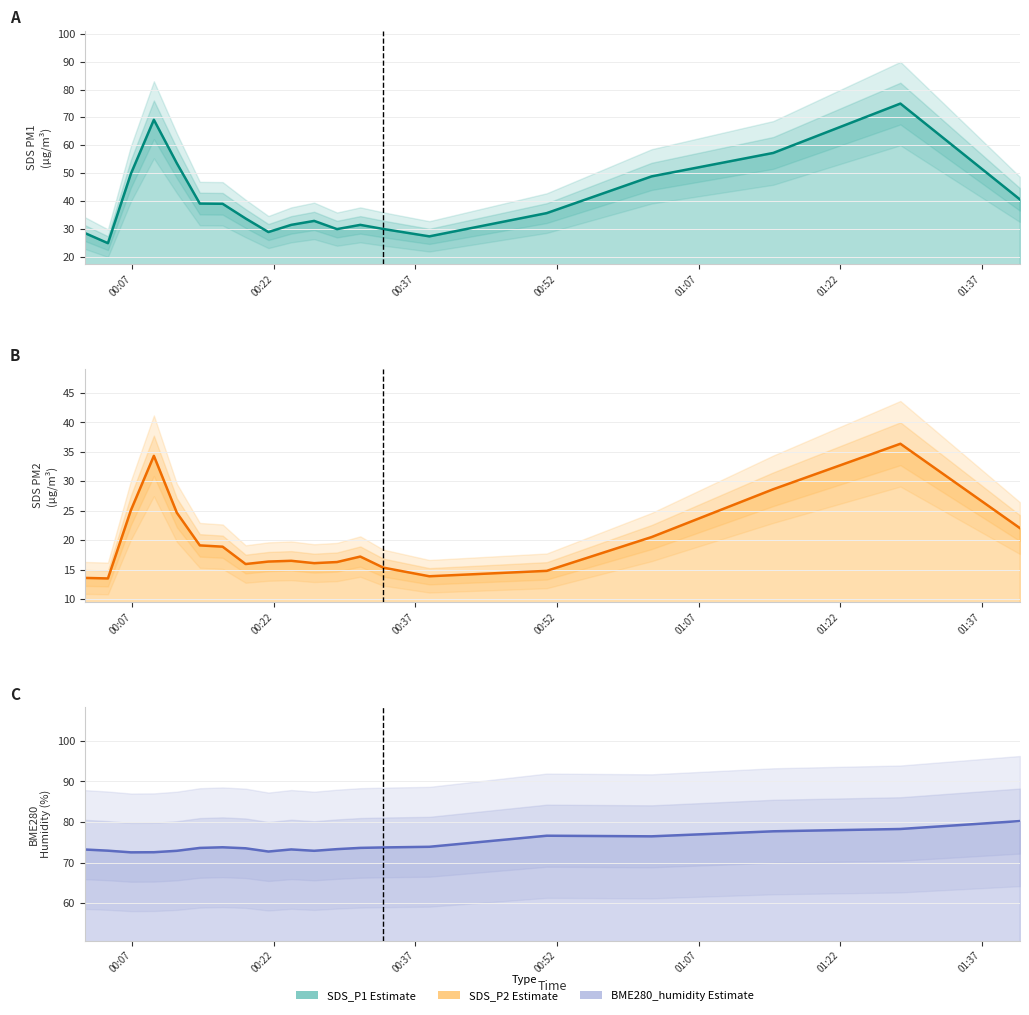

Where is the first local minimum for SDS_P1?

00:22